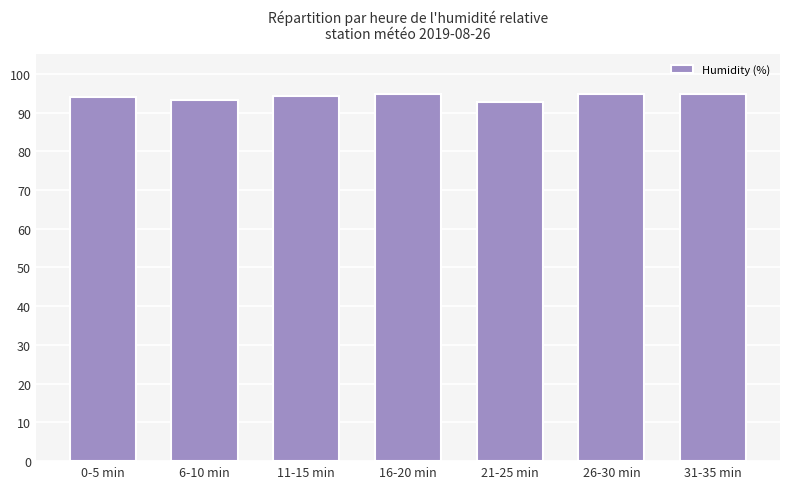

What is the smallest value displayed?

92.7